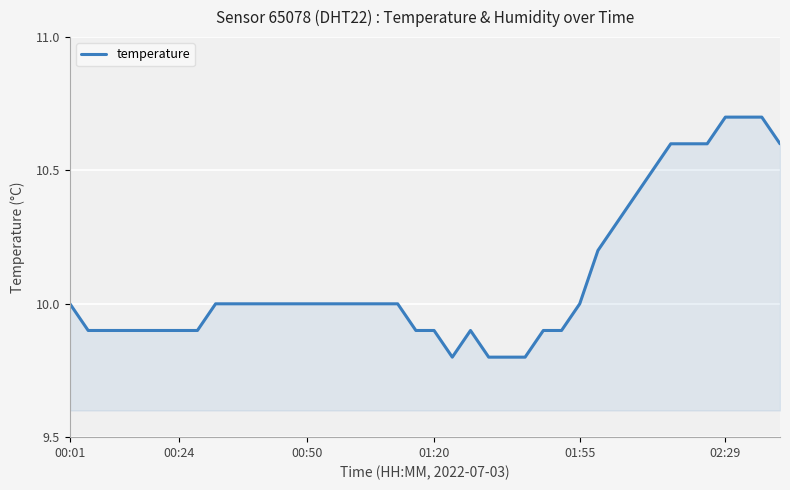

What is the difference between the maximum and minimum values?

0.9